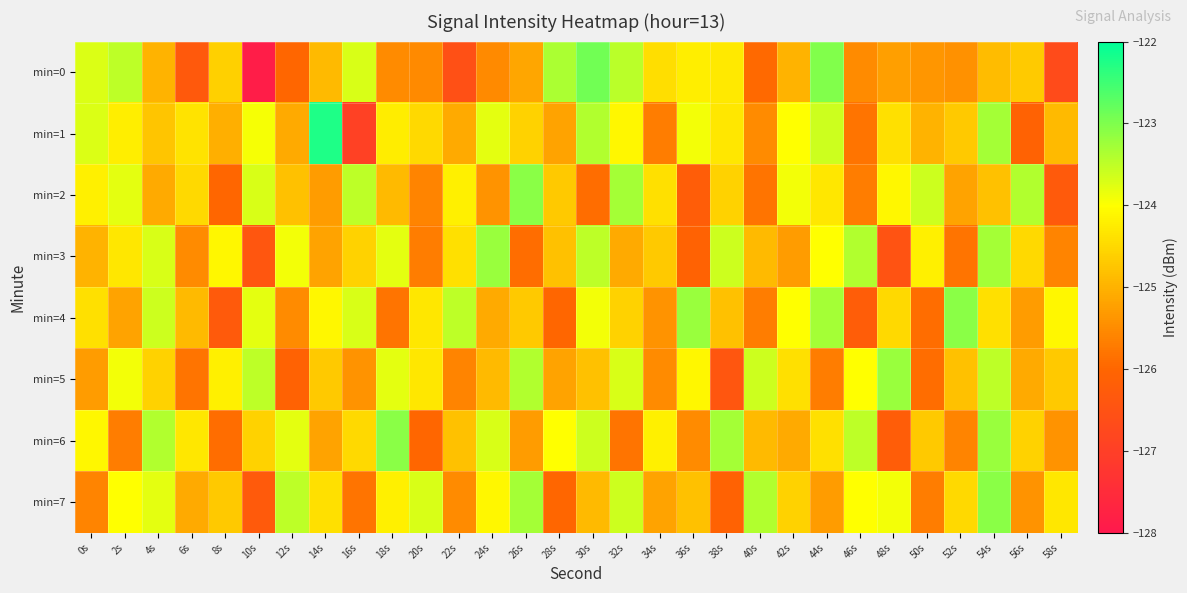

Which has a higher value, 30s or 38s?

30s